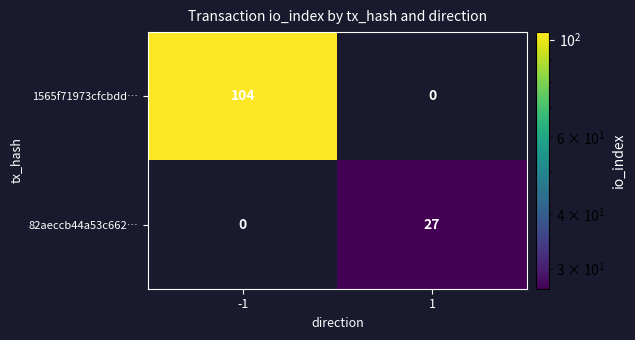

What is the difference between the maximum and minimum values in the 82aeccb44a53c662… series?

27